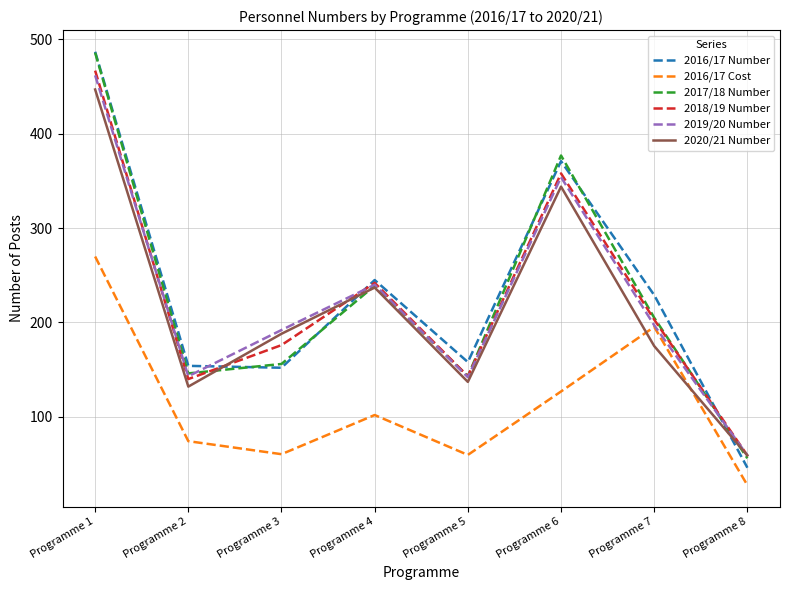

What is the average value of the 2020/21 Number series?

214.9